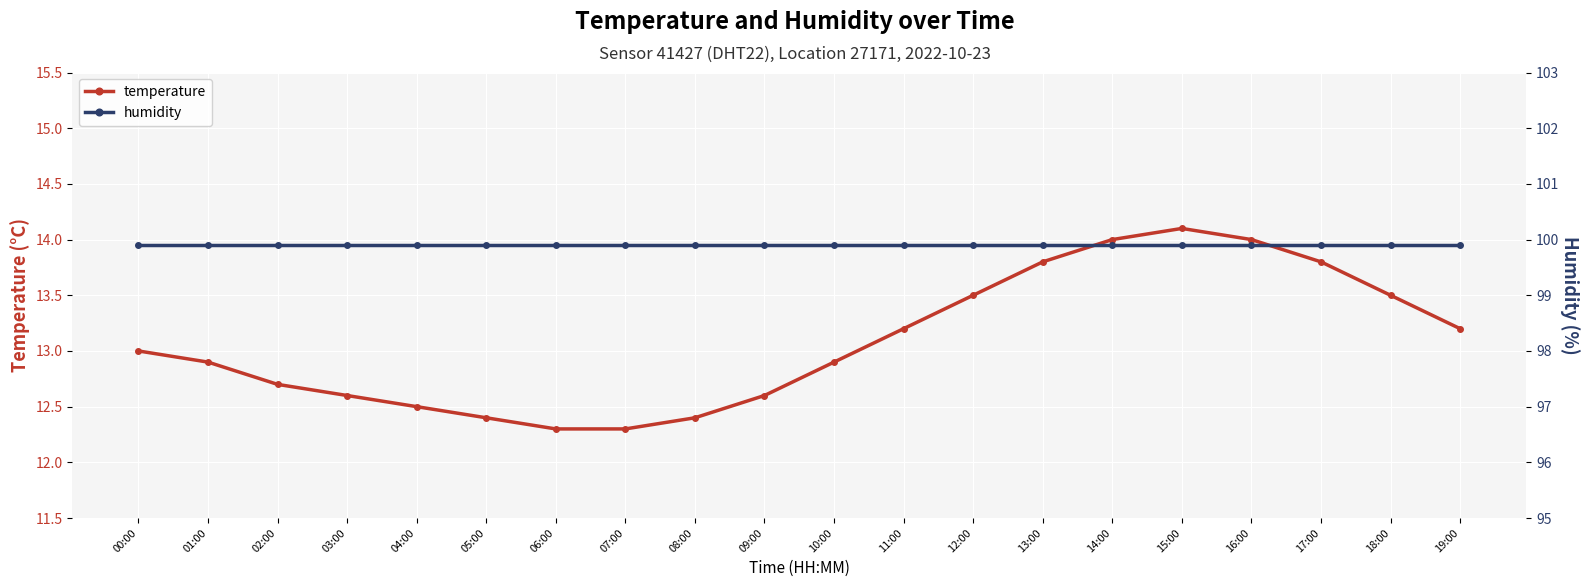

The humidity series shows 99.9 at 15:00. True or false?

True